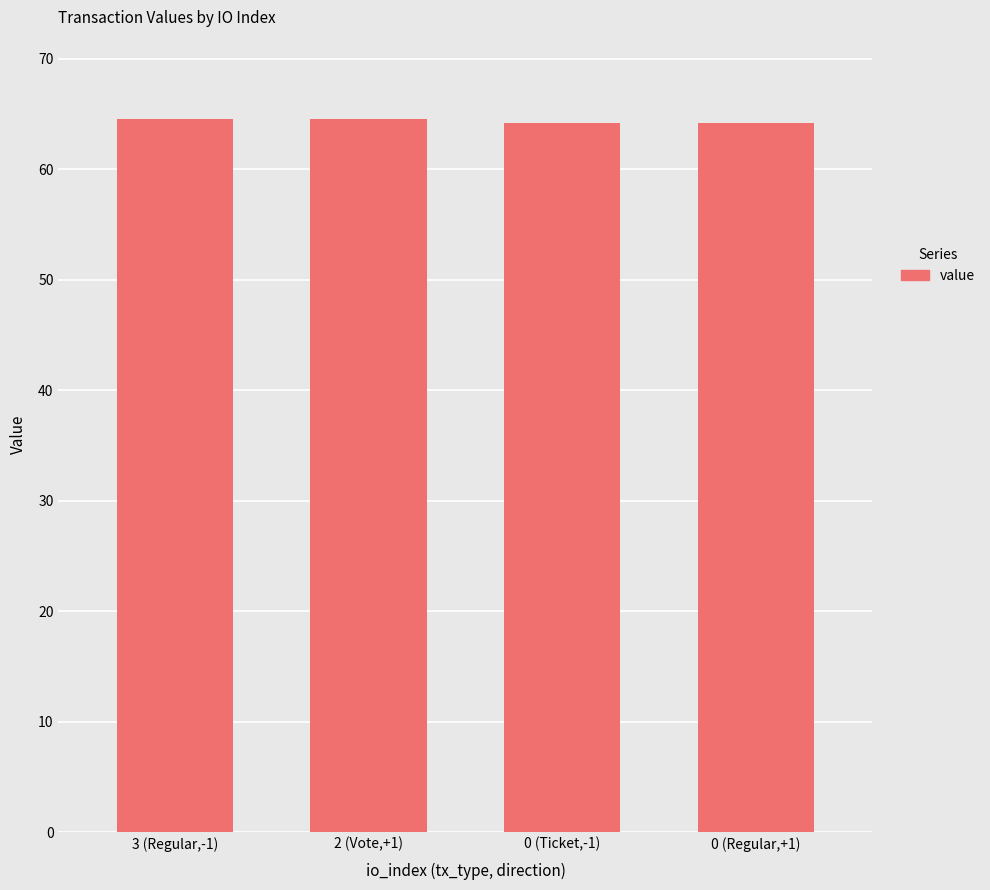

Reading left to right, extract all data points from this chart.

64.6	64.6	64.2	64.2